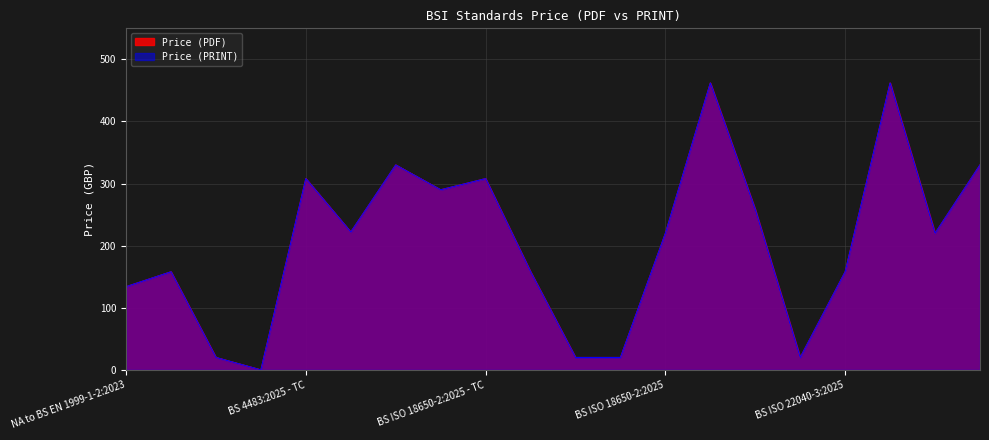

How many data points does each series have?

20